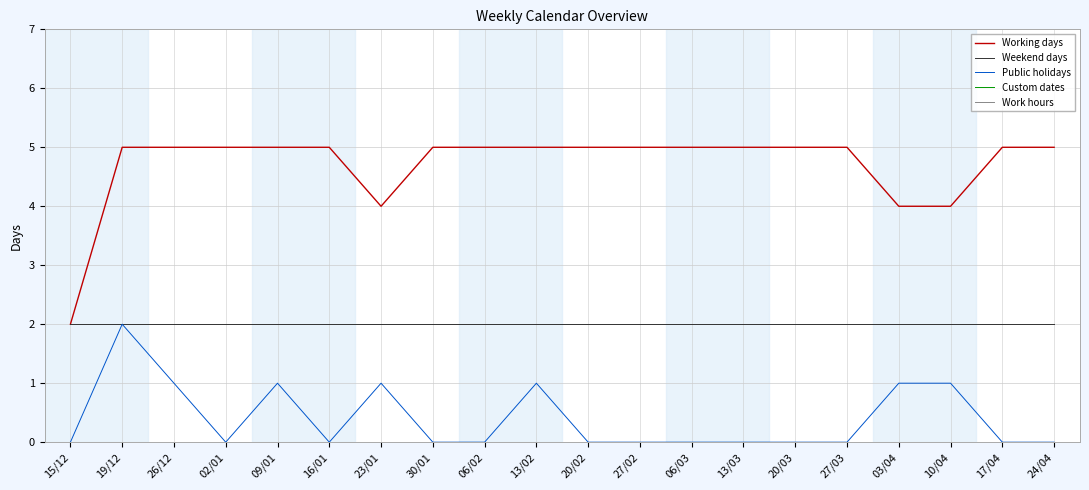

What is the difference between the maximum and second lowest values in the Public holidays series?

2